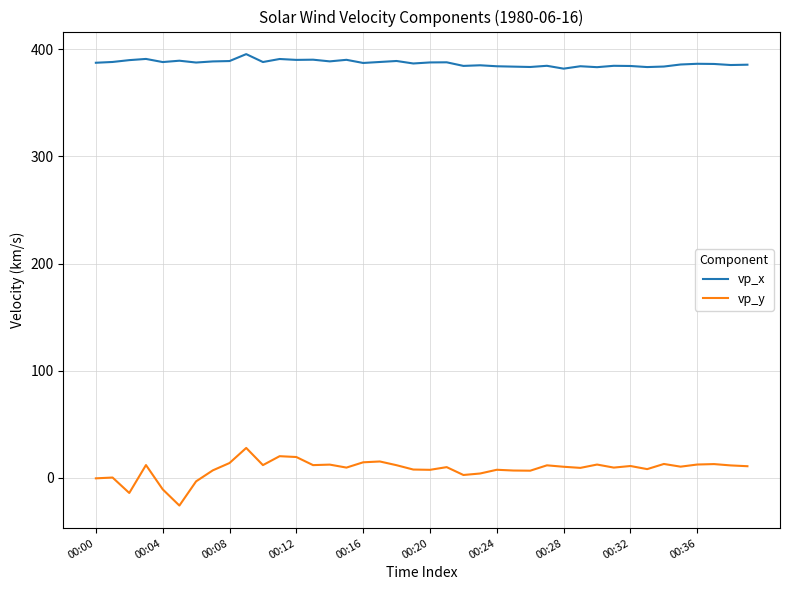

Which series has the largest range (max minus min)?

vp_y